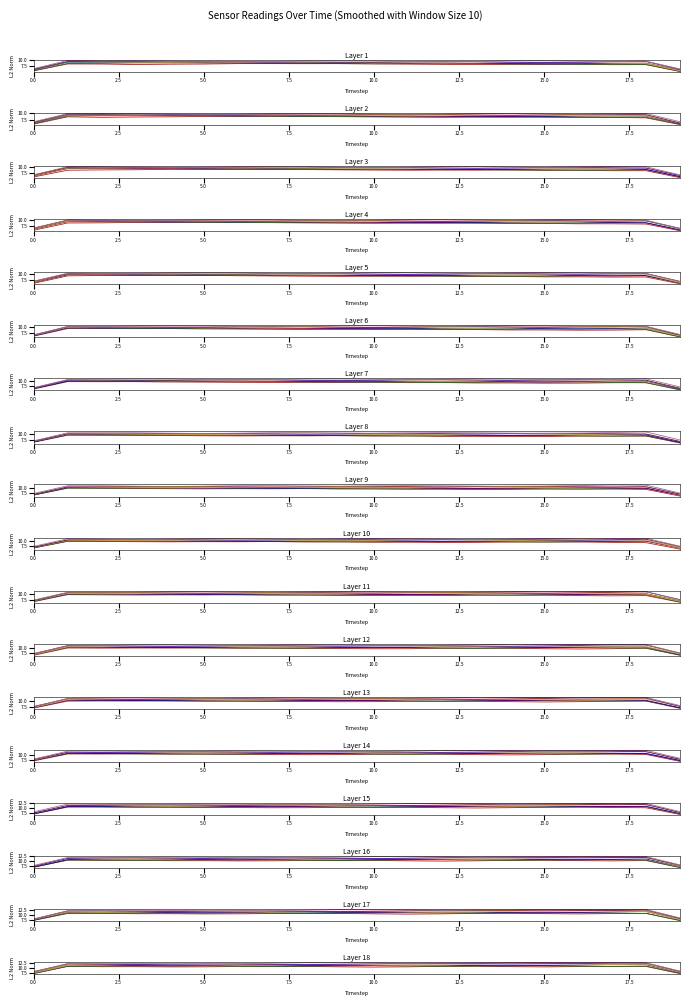

Between 10.0 and 17, which series saw the biggest shift?

series_2